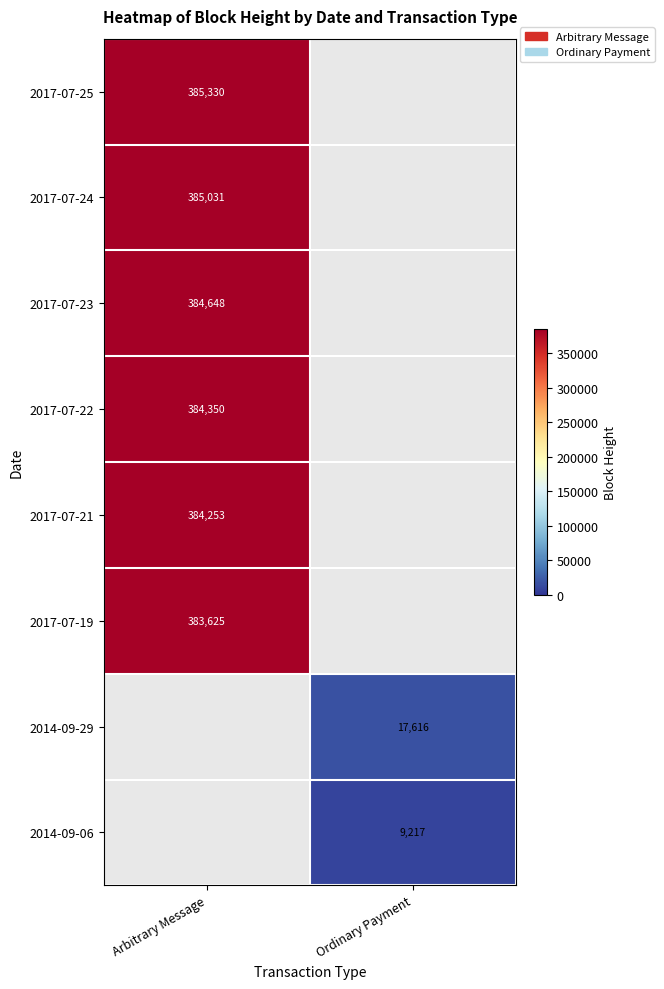

Is it true that 2014-09-06 equals 14823 at Ordinary Payment?

False